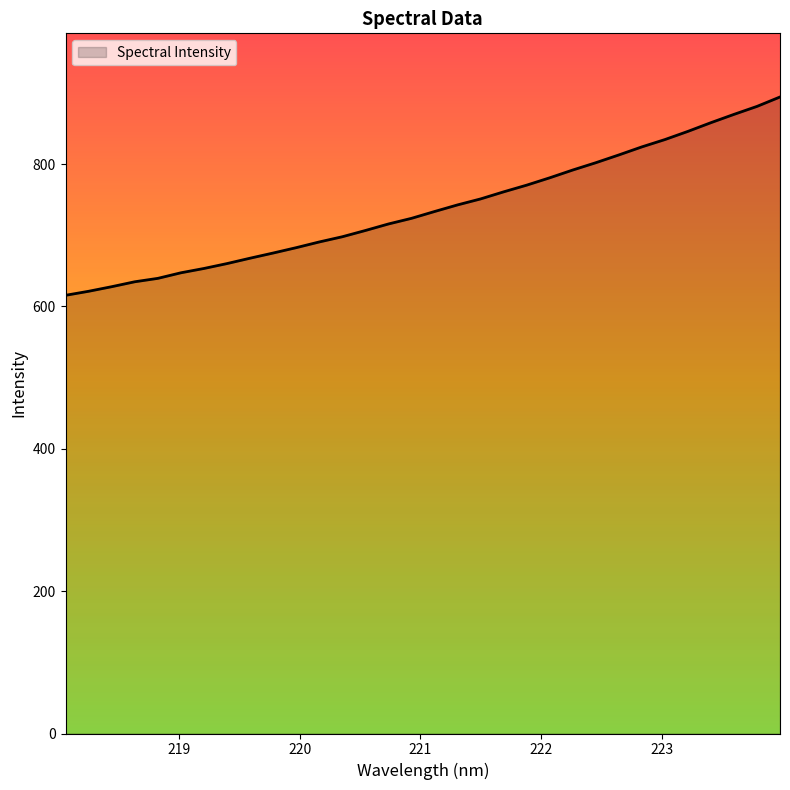

What is the greatest value displayed?

894.2